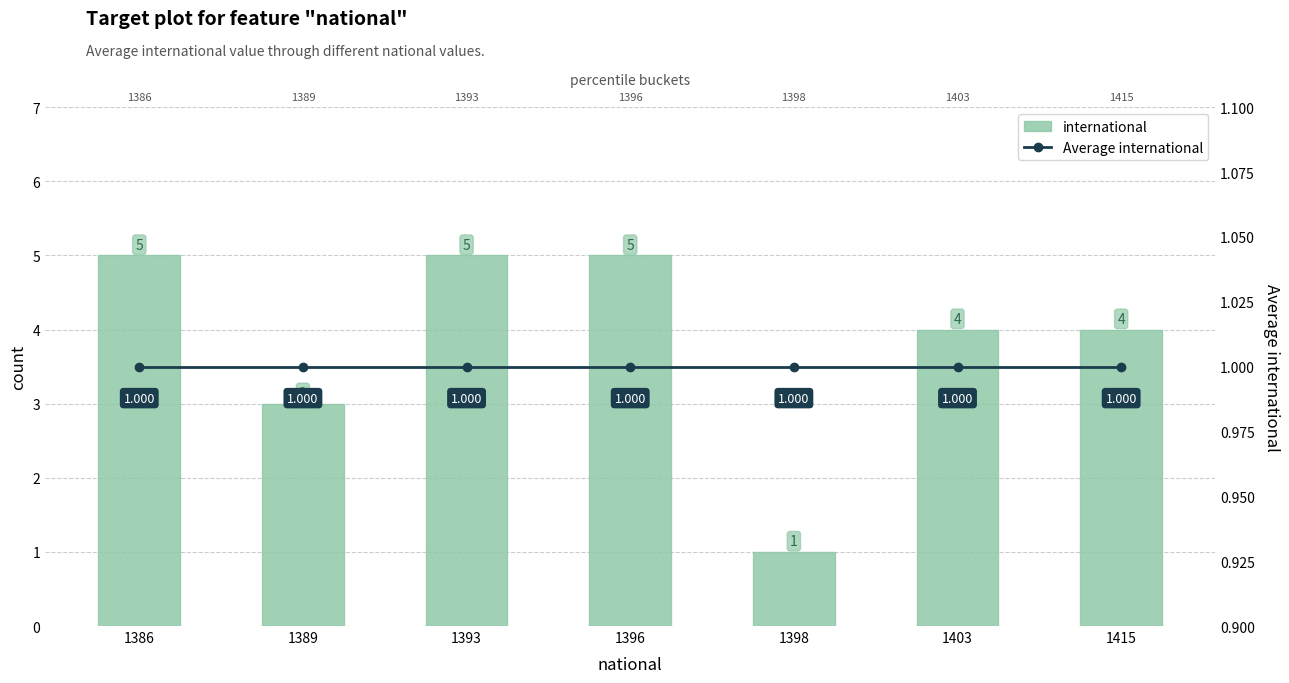

Between 1403 and 1398, which is larger?

1403